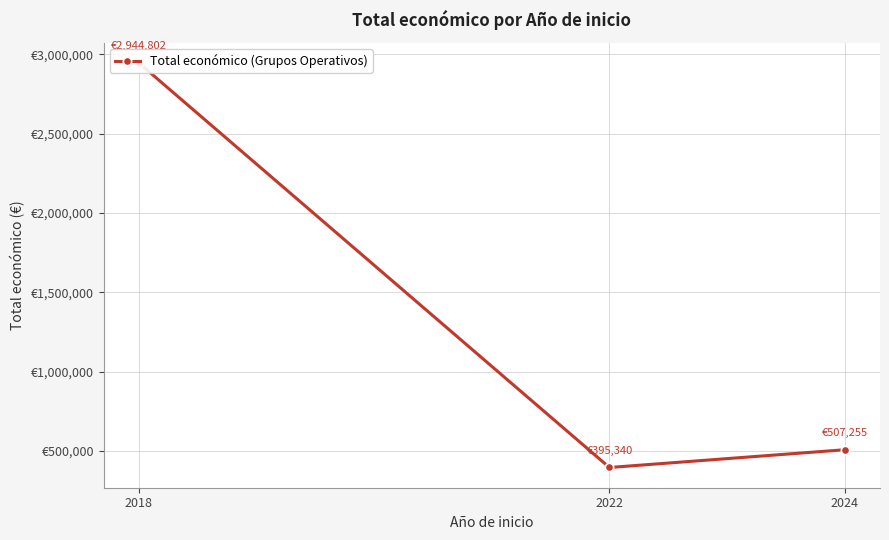

Where does the data first go above 507255?

2018